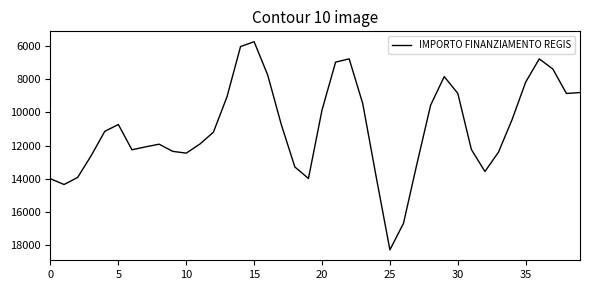

What is the smallest value displayed?

5745.2